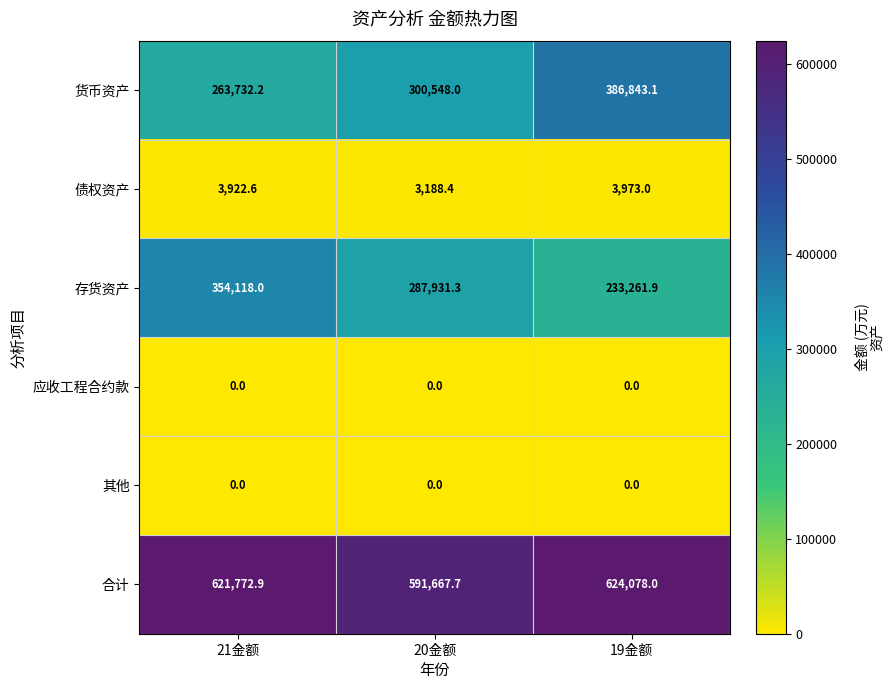

Read the 合计 value at 20金额.

591667.7